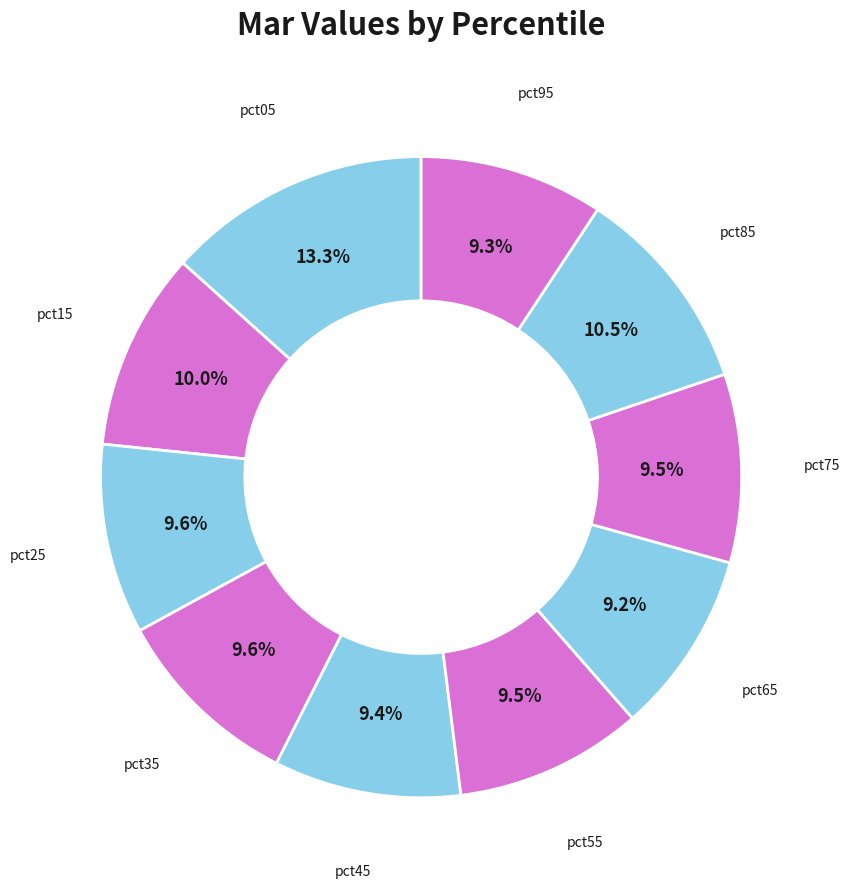

Which category has the smallest portion of the pie?

pct65